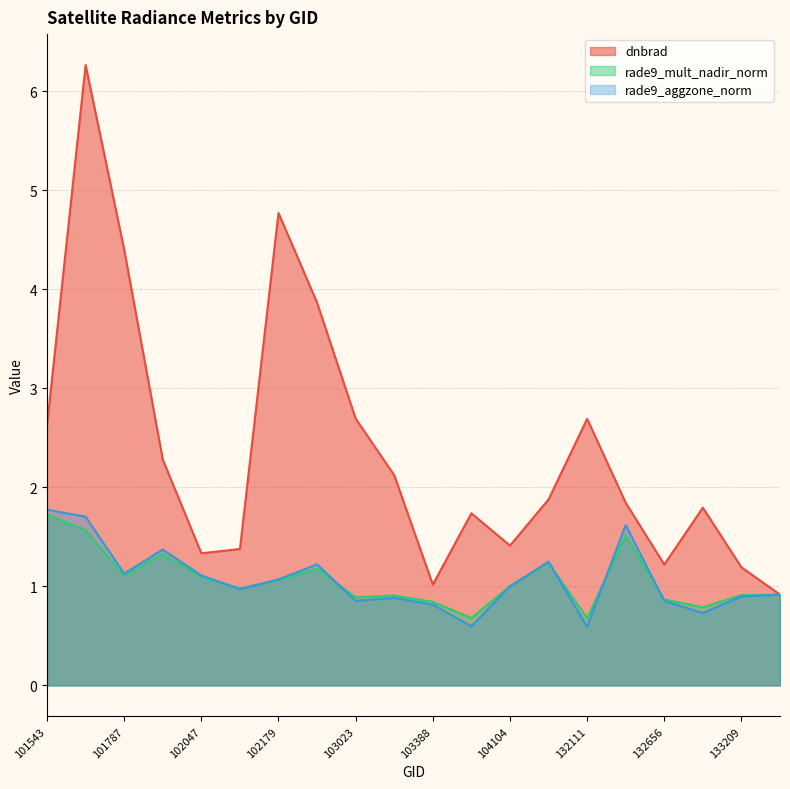

Count the number of data series in this chart.

3